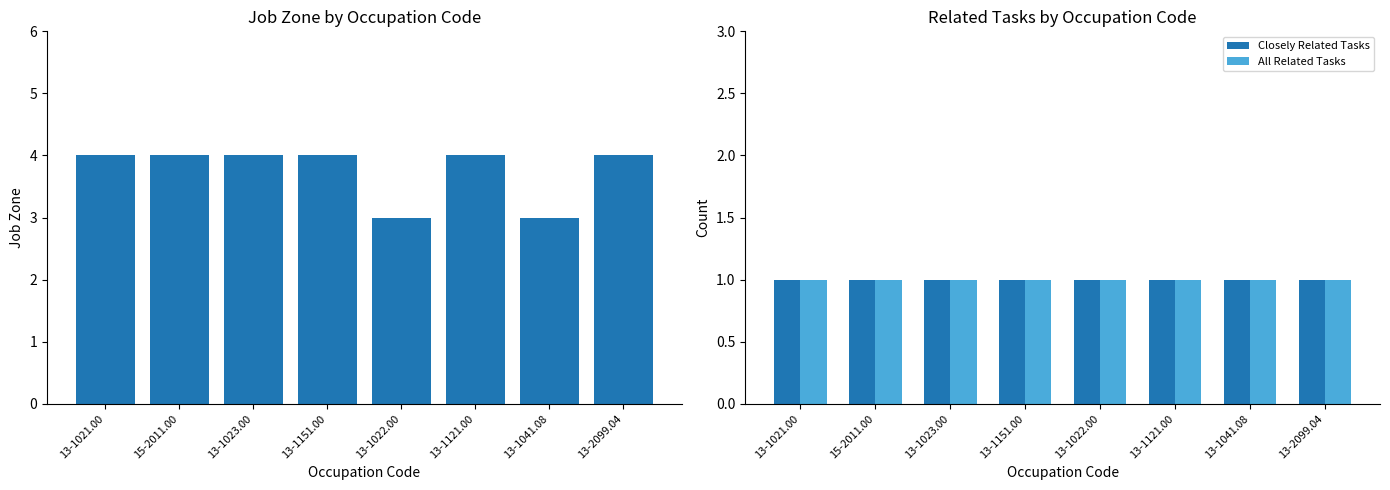

What is the label of the 4th bar from the left?

13-1151.00